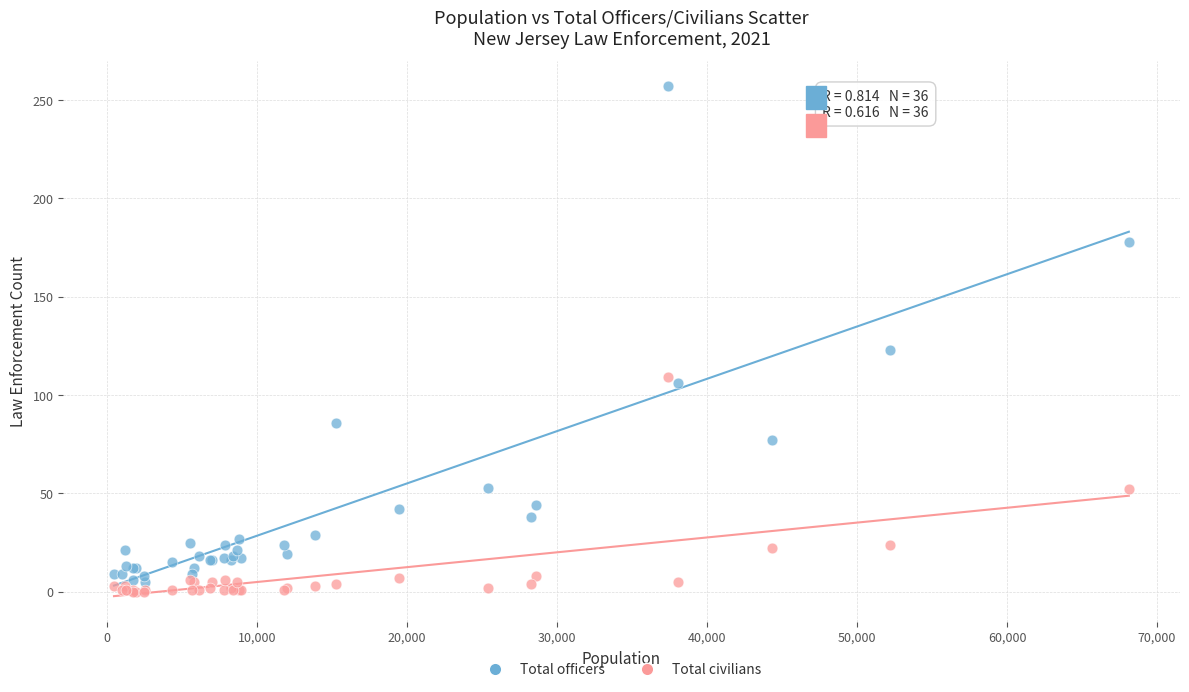

What is the X range (max minus min) for the scatter plot?

67639